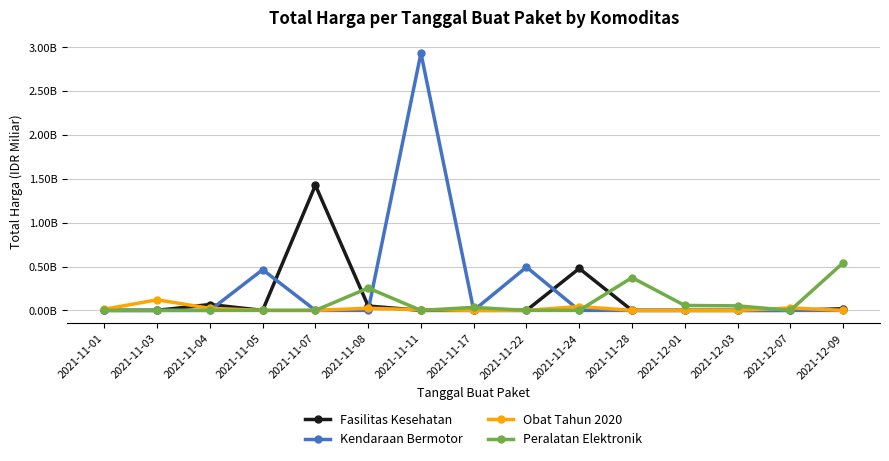

What are all the series names shown in the legend?

Fasilitas Kesehatan, Kendaraan Bermotor, Obat Tahun 2020, Peralatan Elektronik